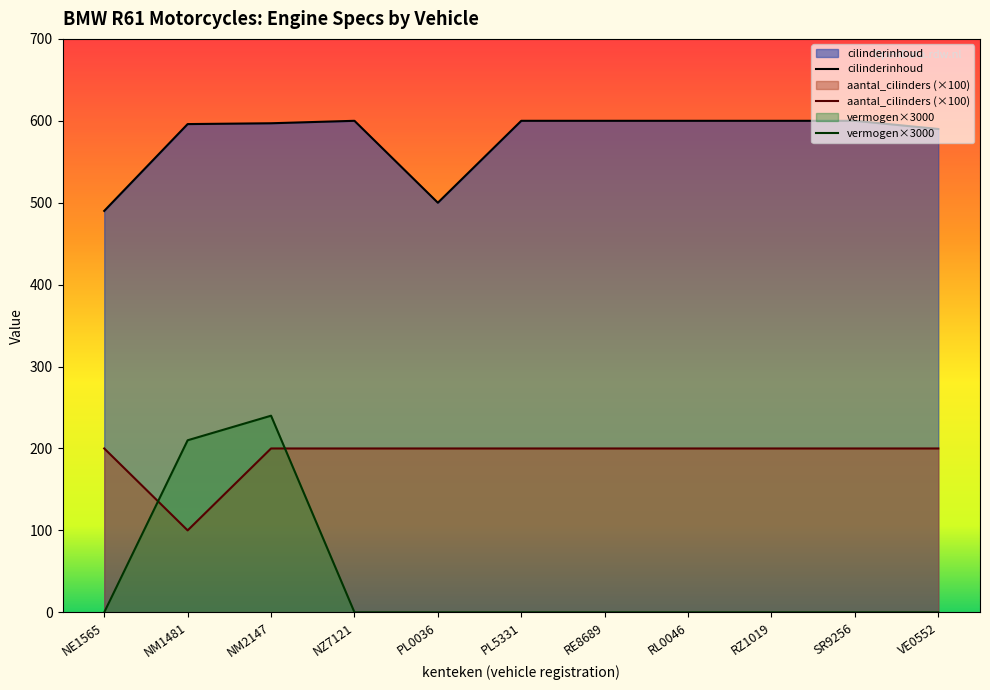

What position from the left is SR9256?

10